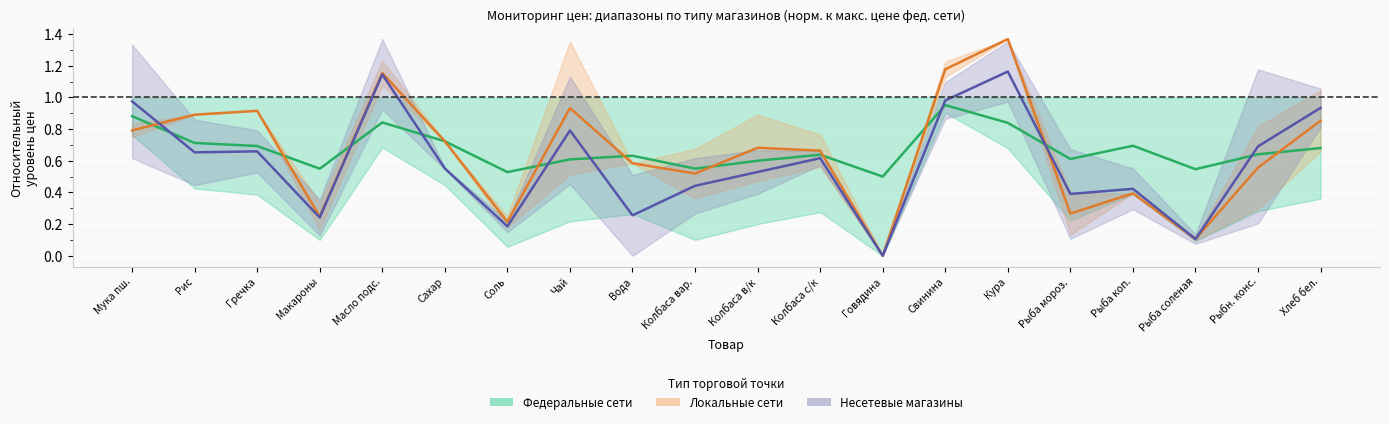

Reading left to right, extract all data points from this chart.

Федеральные сети (ср.): Мука пш.=0.9	Рис=0.7	Гречка=0.7	Макароны=0.5	Масло подс.=0.8	Сахар=0.7	Соль=0.5	Чай=0.6	Вода=0.6	Колбаса вар.=0.6	Колбаса в/к=0.6	Колбаса с/к=0.6	Говядина=0.5	Свинина=1.0	Кура=0.8	Рыба мороз.=0.6	Рыба коп.=0.7	Рыба соленая=0.5	Рыбн. конс.=0.6	Хлеб бел.=0.7
Локальные сети (ср.): Мука пш.=0.8	Рис=0.9	Гречка=0.9	Макароны=0.2	Масло подс.=1.2	Сахар=0.7	Соль=0.2	Чай=0.9	Вода=0.6	Колбаса вар.=0.5	Колбаса в/к=0.7	Колбаса с/к=0.7	Говядина=0.0	Свинина=1.2	Кура=1.4	Рыба мороз.=0.3	Рыба коп.=0.4	Рыба соленая=0.1	Рыбн. конс.=0.6	Хлеб бел.=0.9
Несетевые (ср.): Мука пш.=1.0	Рис=0.7	Гречка=0.7	Макароны=0.2	Масло подс.=1.1	Сахар=0.6	Соль=0.2	Чай=0.8	Вода=0.3	Колбаса вар.=0.4	Колбаса в/к=0.5	Колбаса с/к=0.6	Говядина=0.0	Свинина=1.0	Кура=1.2	Рыба мороз.=0.4	Рыба коп.=0.4	Рыба соленая=0.1	Рыбн. конс.=0.7	Хлеб бел.=0.9